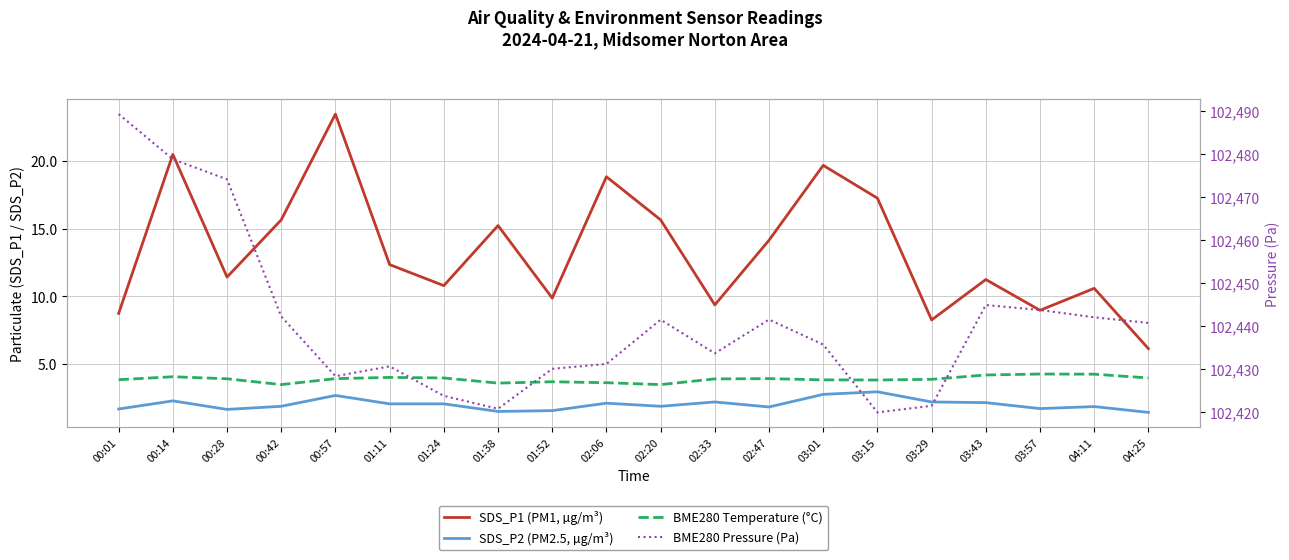

The SDS_P2 (PM2.5, µg/m³) series shows 3.2 at 03:43. True or false?

False